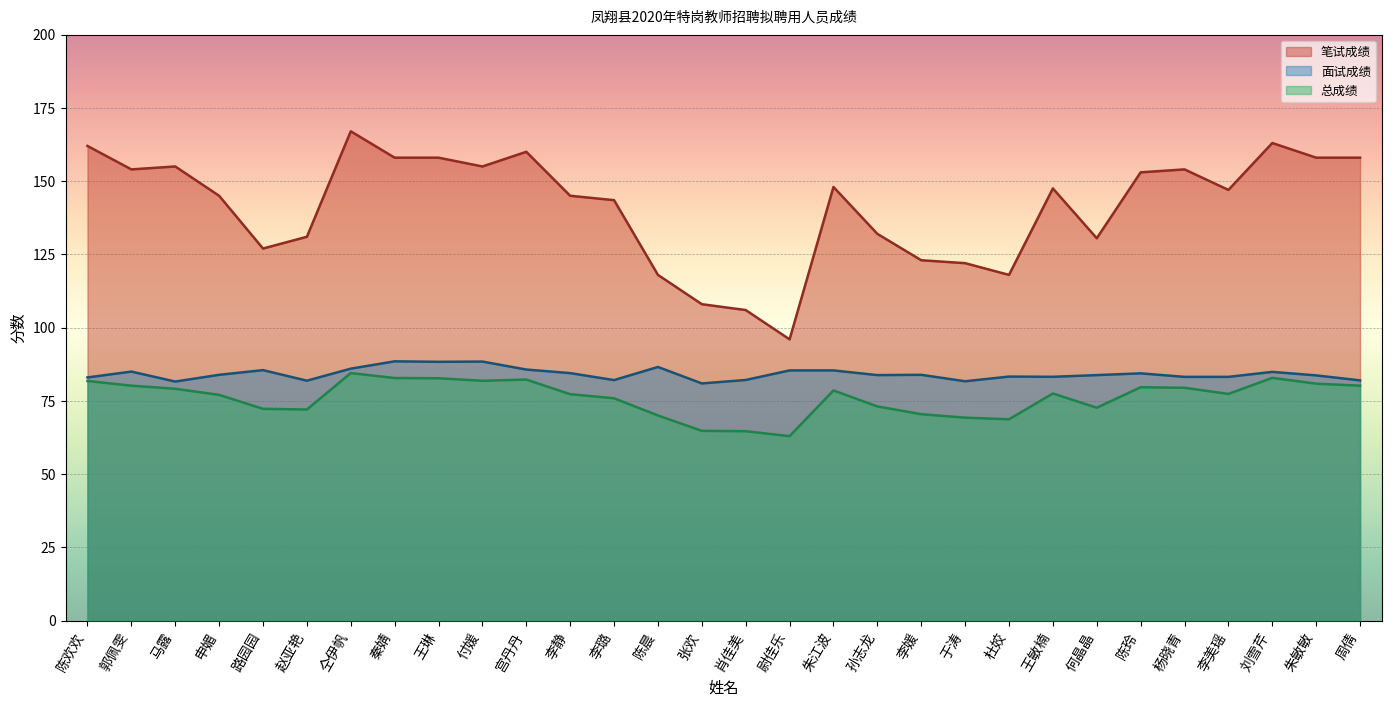

At which label does 面试成绩 reach its minimum?

张欢